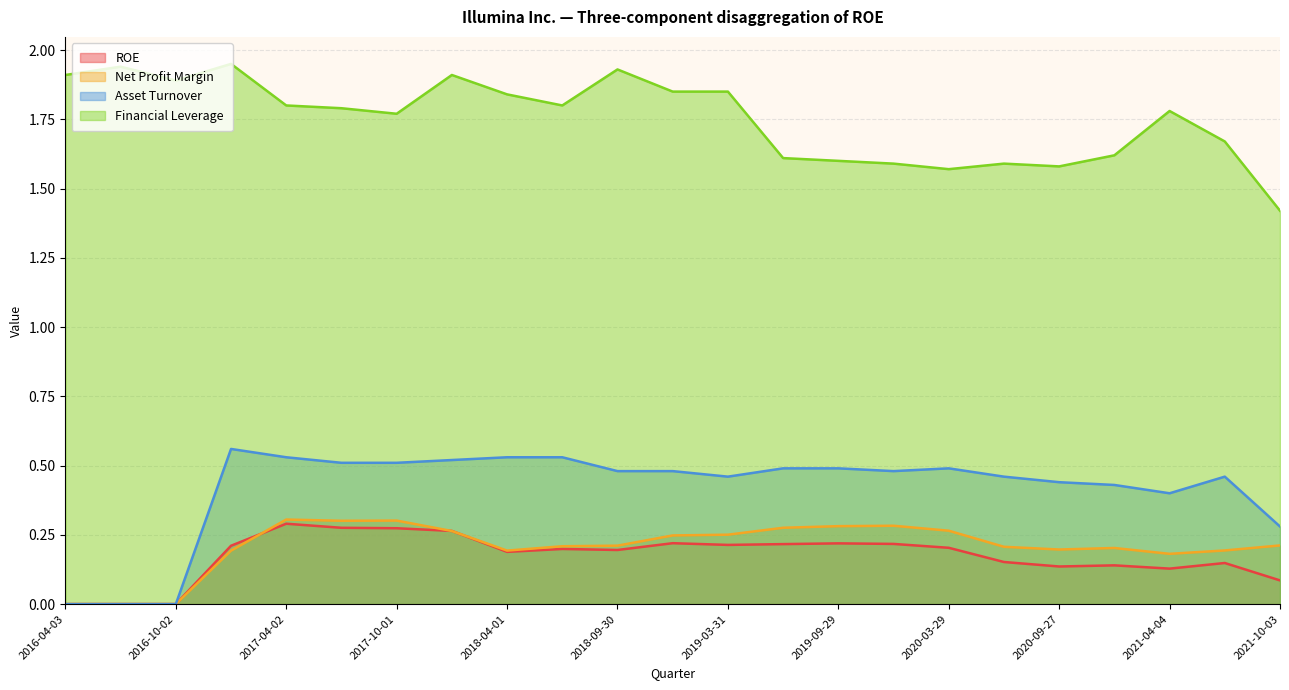

How many interior local valleys does the Asset Turnover series have?

3